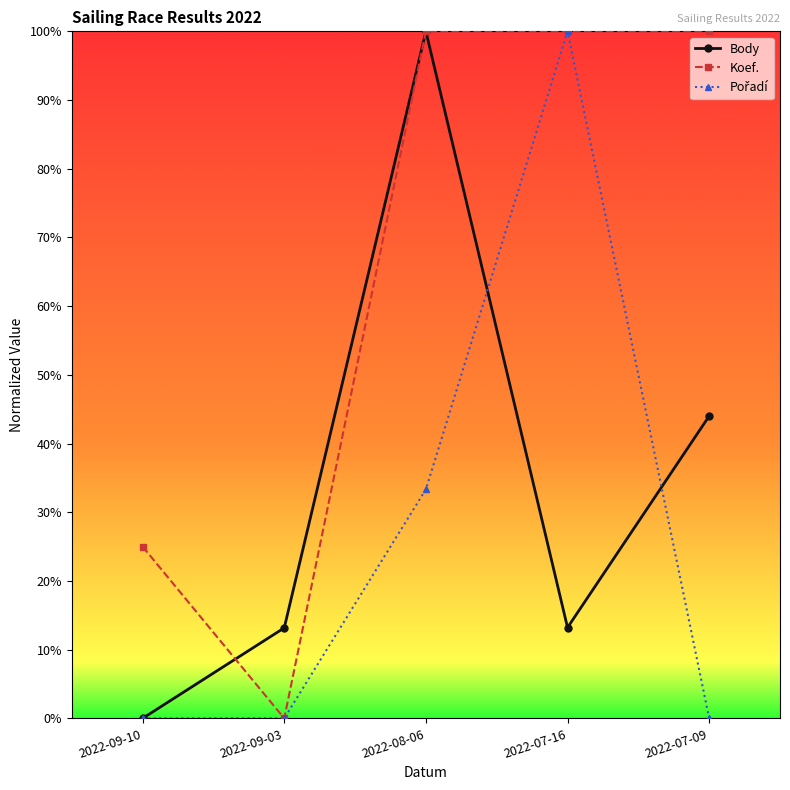

At which category does Body reach its first local valley?

2022-07-16